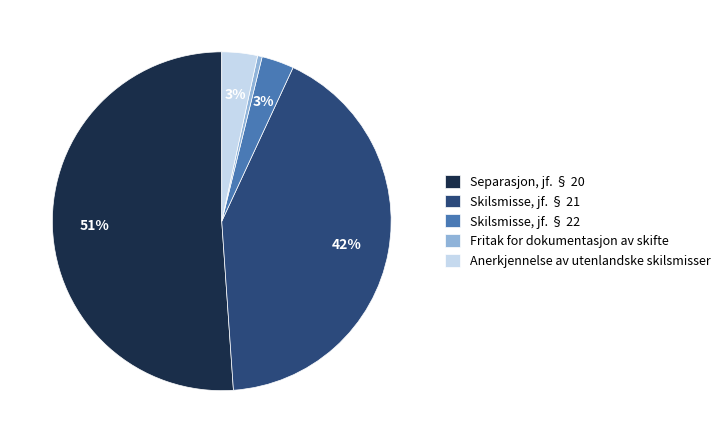

Is Separasjon, jf. § 20 the majority of the pie?

Yes